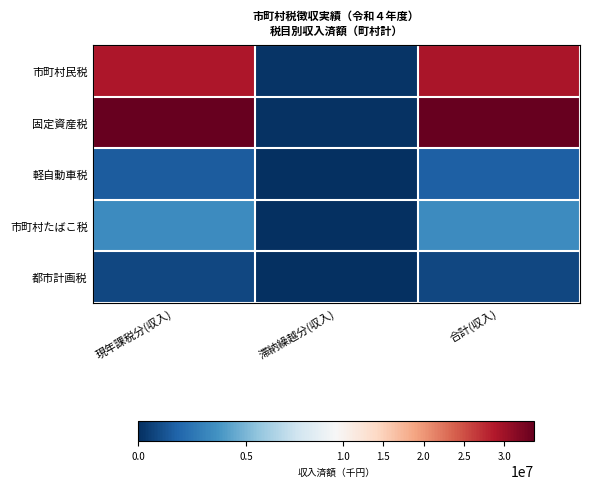

What is the total value across all series at 滞納繰越分(収入)?

305592